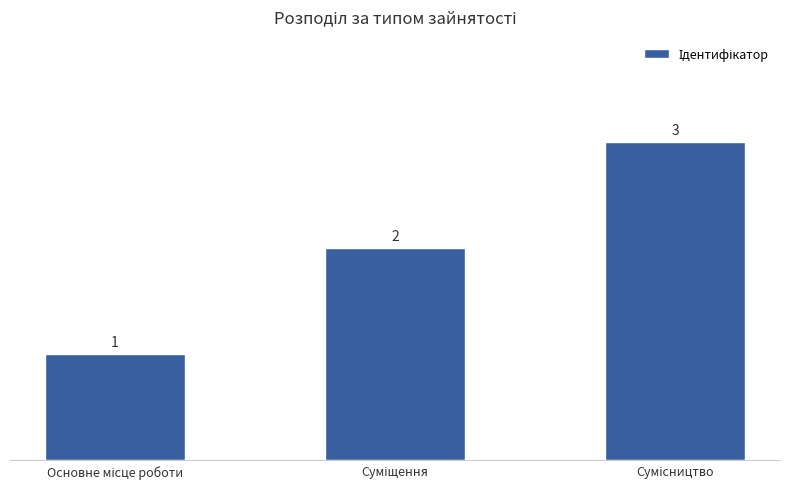

Reading left to right, extract all data points from this chart.

1	2	3